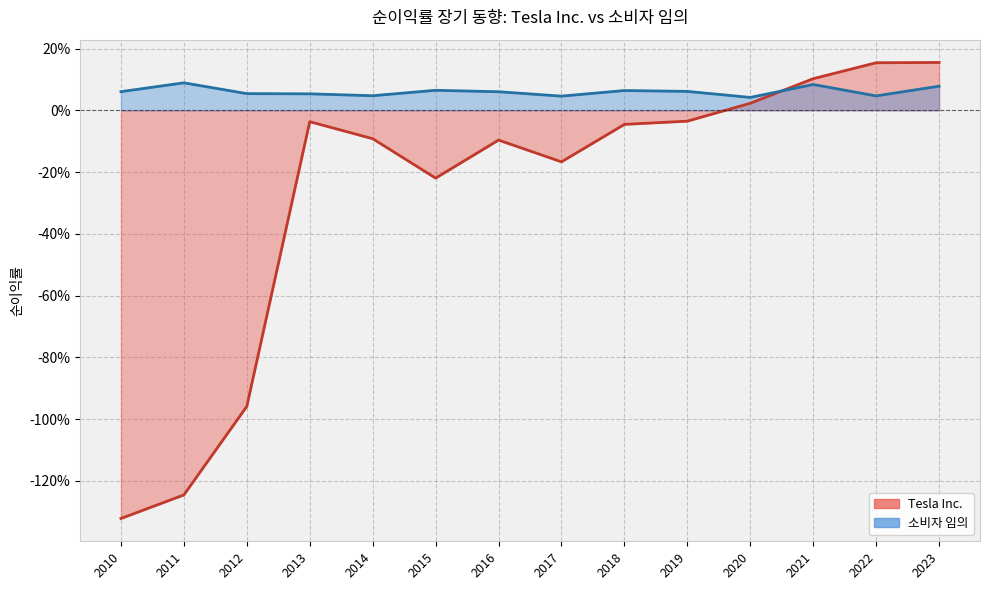

Reading left to right, what are all the values shown in this chart?

Tesla Inc.: 2023=0.2	2022=0.2	2021=0.1	2020=0.0	2019=-0.0	2018=-0.0	2017=-0.2	2016=-0.1	2015=-0.2	2014=-0.1	2013=-0.0	2012=-1.0	2011=-1.2	2010=-1.3
소비자 임의: 2023=0.1	2022=0.0	2021=0.1	2020=0.0	2019=0.1	2018=0.1	2017=0.0	2016=0.1	2015=0.1	2014=0.0	2013=0.1	2012=0.1	2011=0.1	2010=0.1